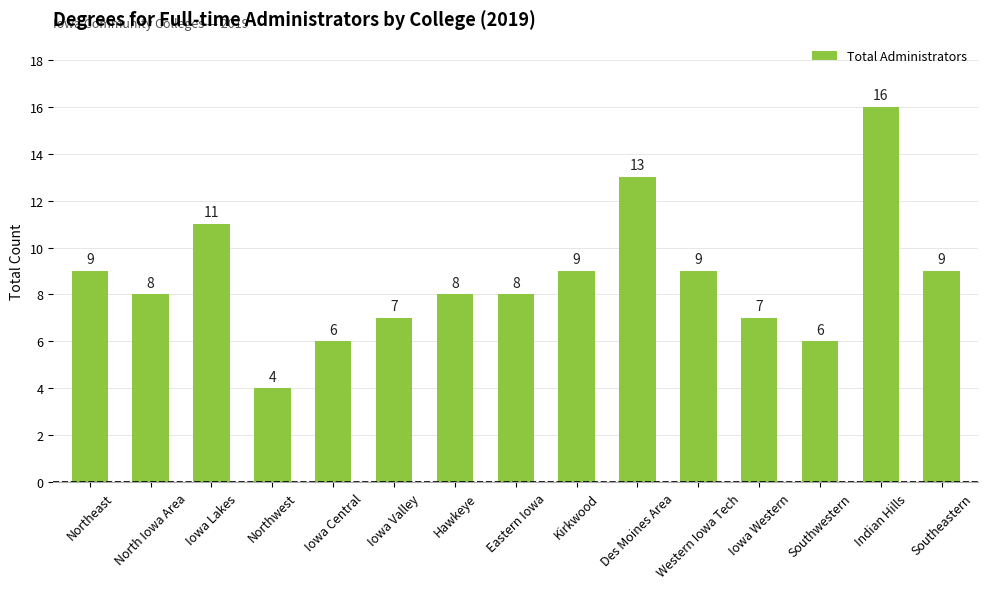

At which category does the chart reach its peak across all series?

Indian Hills